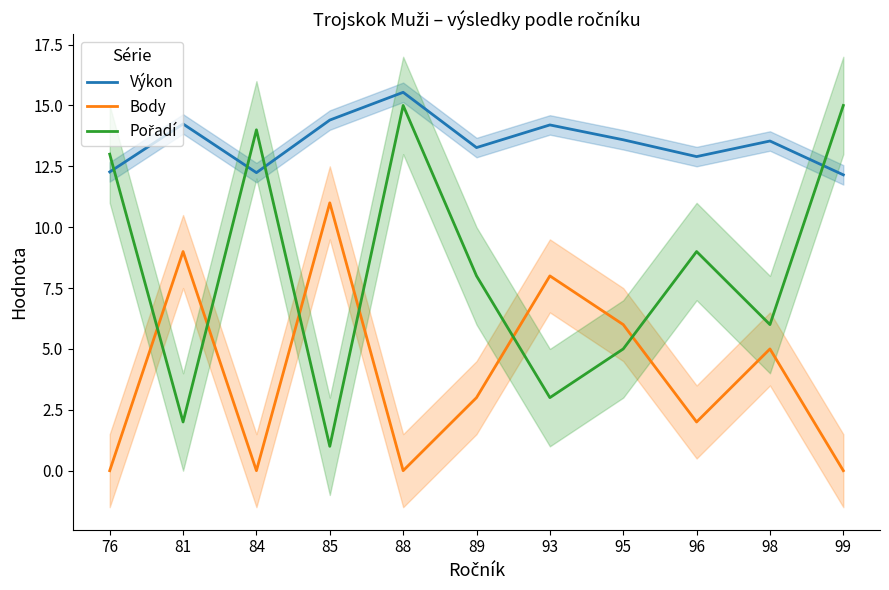

Rank the categories by Pořadí value from highest to lowest.

88, 99, 84, 76, 96, 89, 98, 95, 93, 81, 85